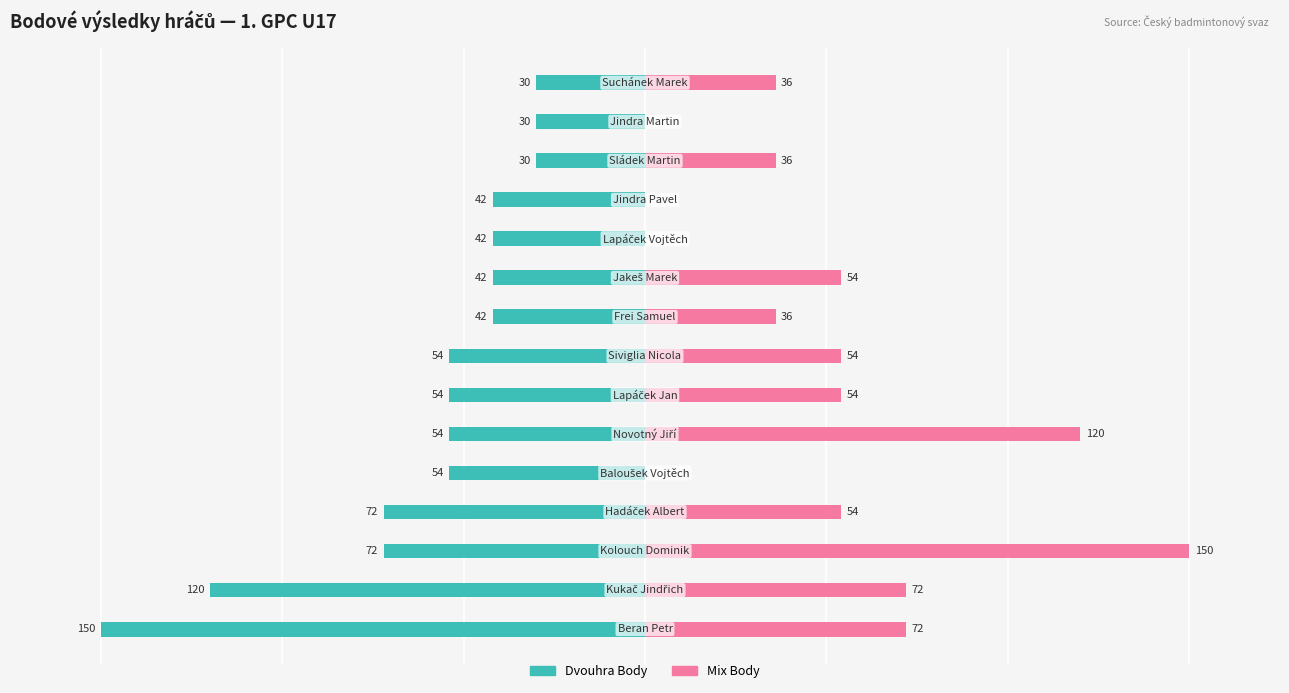

Is it true that Mix Body equals 96 at 6?

False